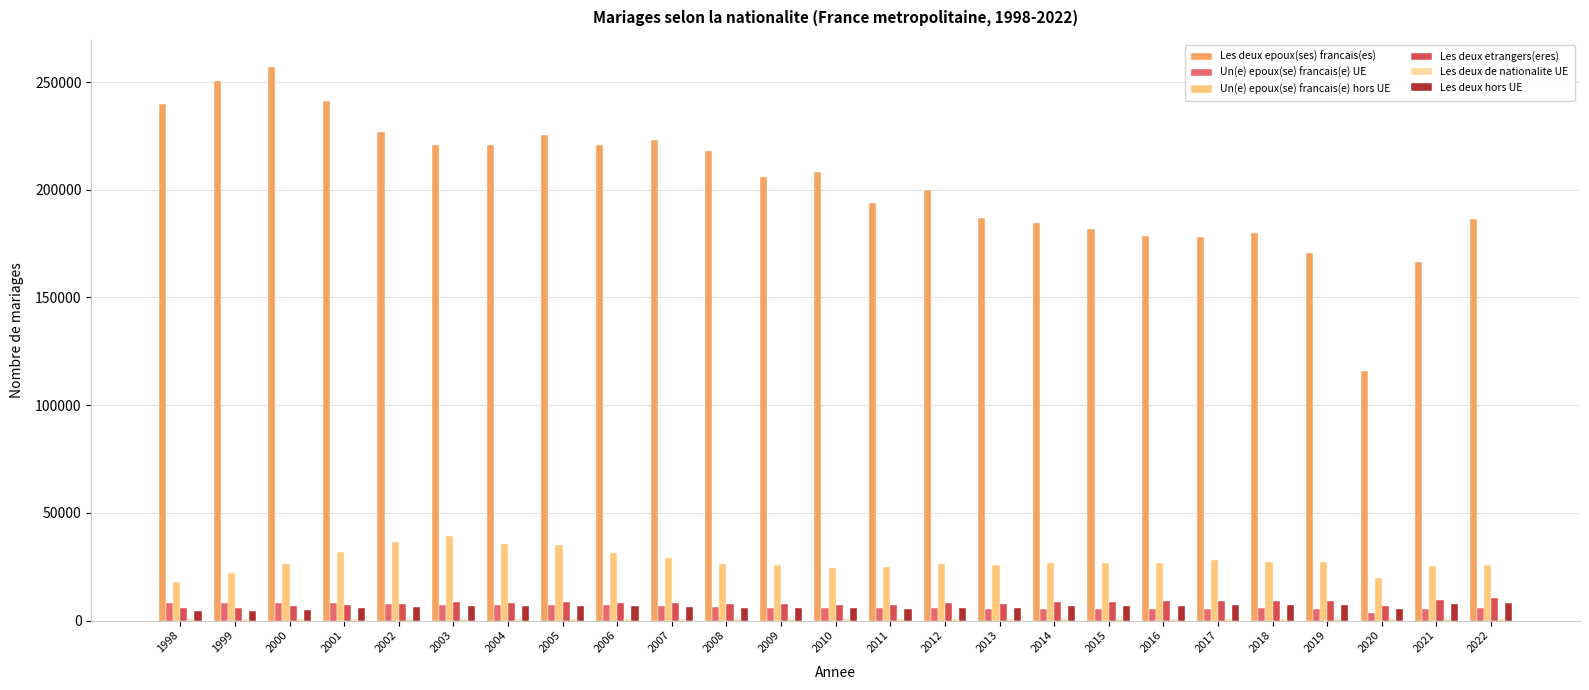

True or false: Les deux etrangers(eres) has a value of 8565 at 2003.

True